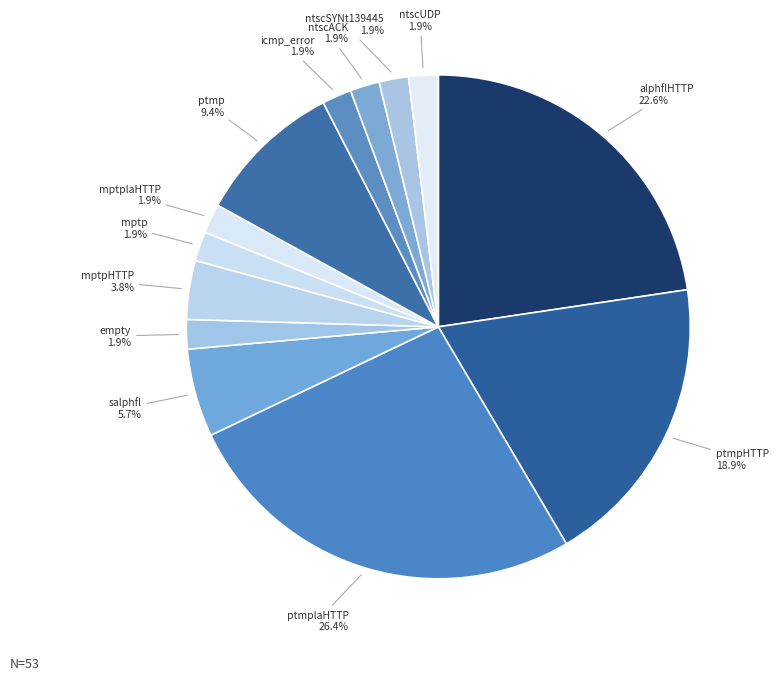

Which has a higher value, icmp_error or ptmplaHTTP?

ptmplaHTTP